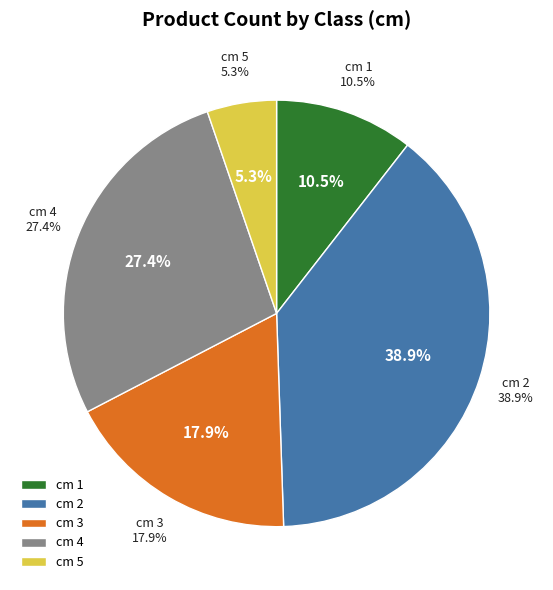

To the nearest percent, what is the combined percentage of 2 and 3?

57%